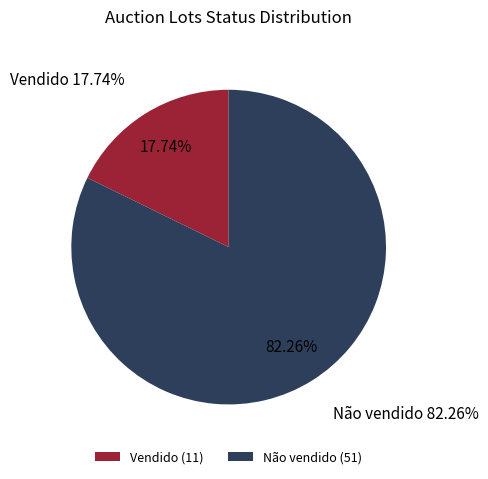

Combined, what portion of the pie is Vendido and Não vendido?

100.0%